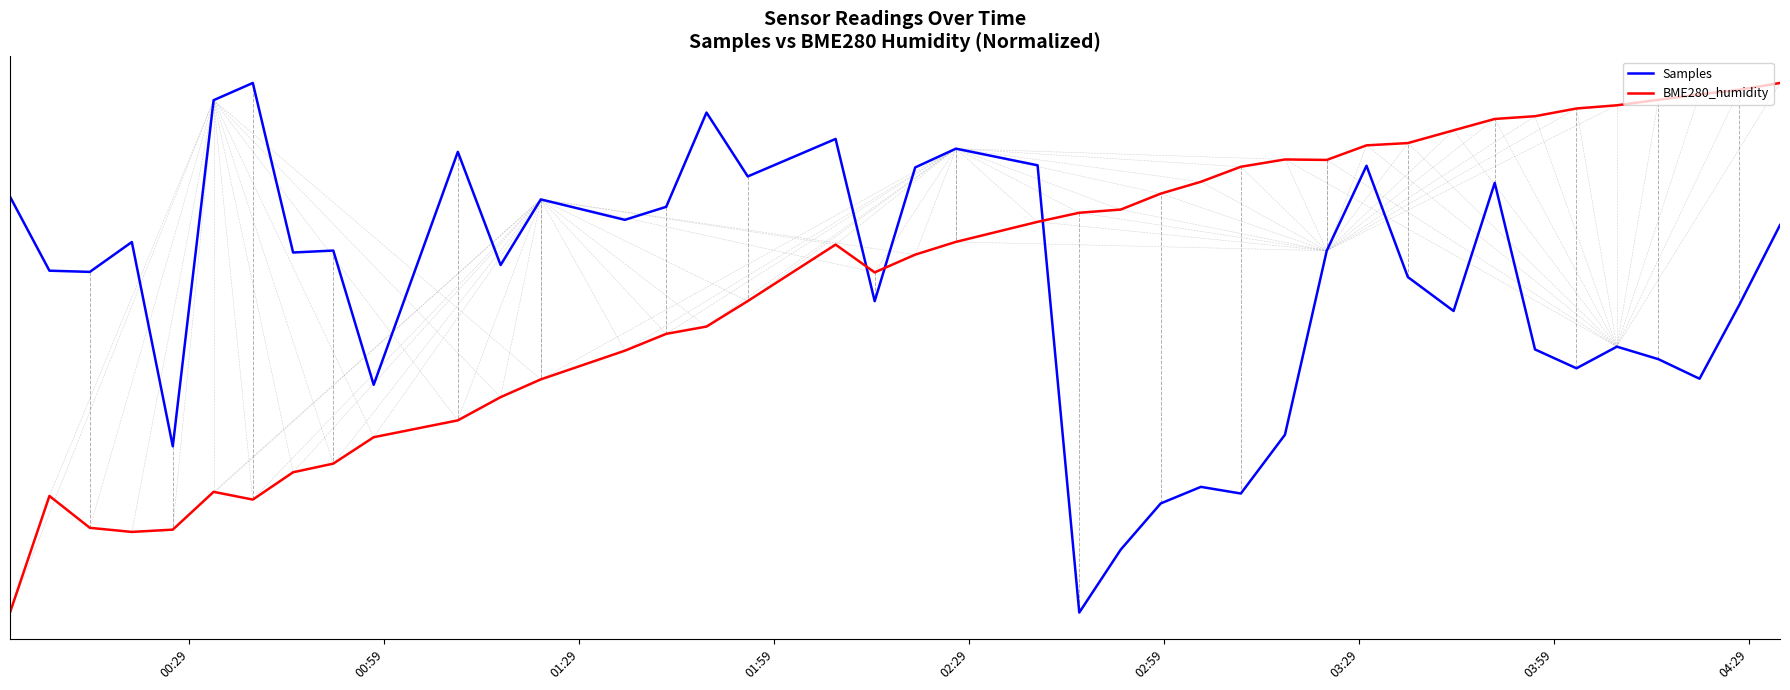

True or false: Samples and BME280_humidity cross at least once.

True